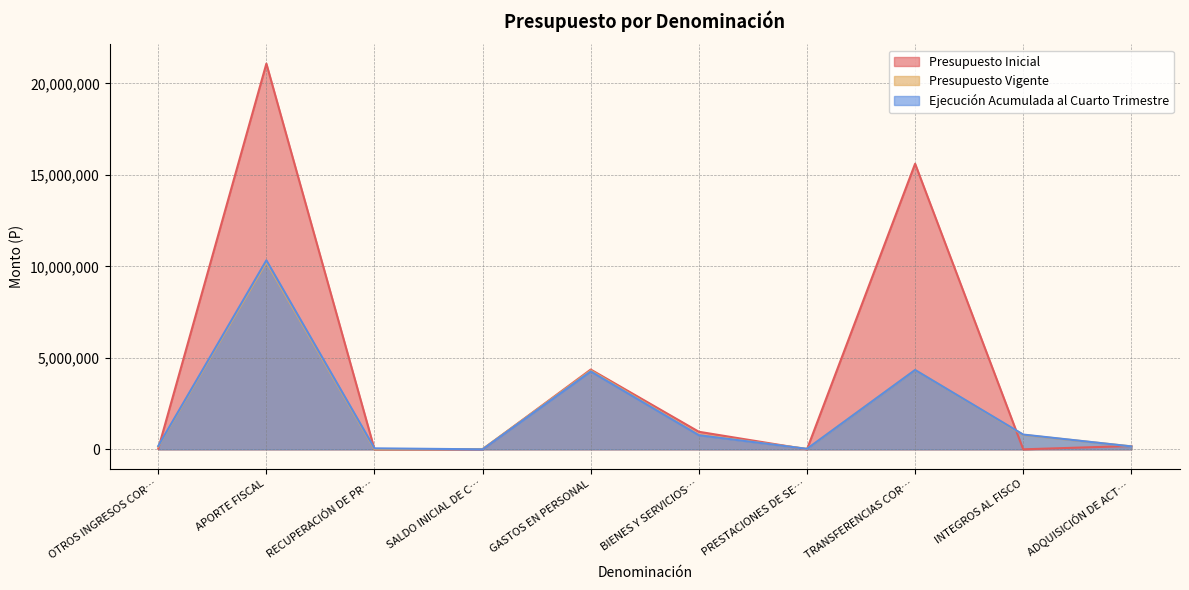

The Presupuesto Vigente series shows 6654904 at APORTE FISCAL. True or false?

False